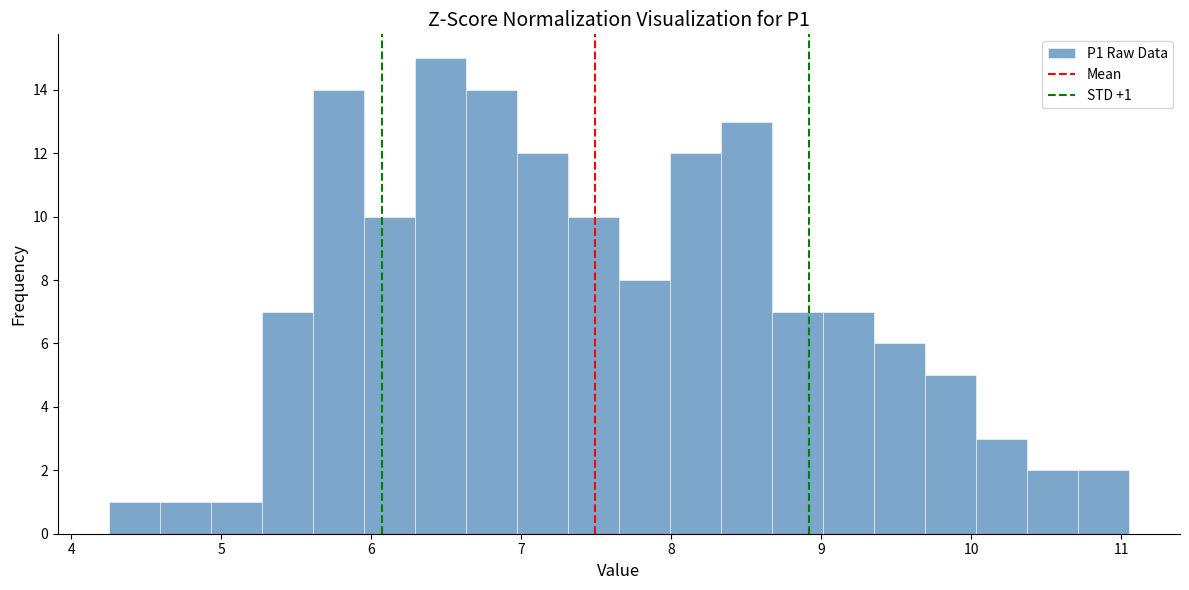

Read against the x-axis, roughly where is the centre of the tallest bar?

6.5